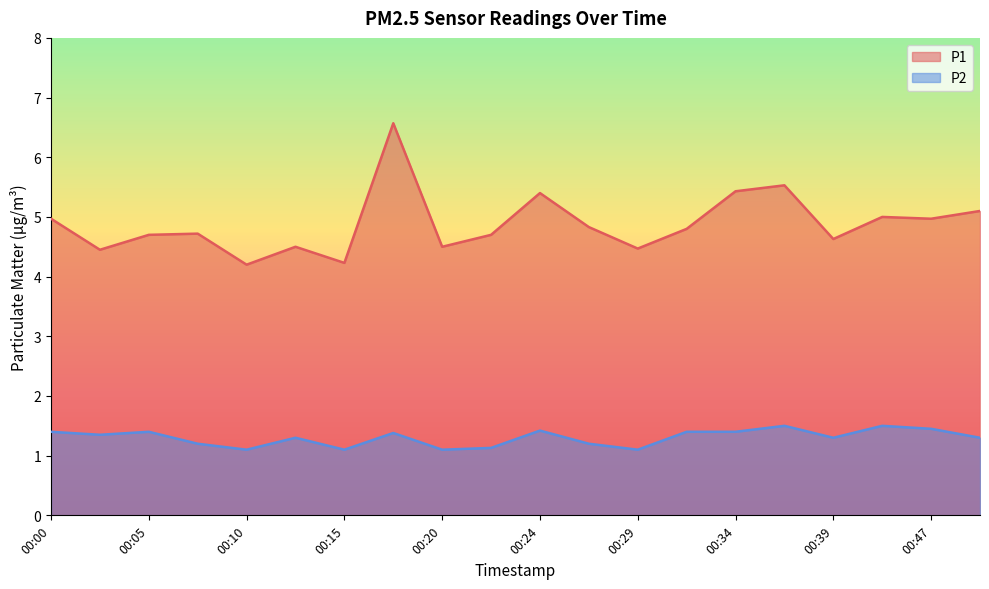

Rank the categories by P2 value from highest to lowest.

00:36, 00:41, 00:47, 00:24, 00:00, 00:05, 00:32, 00:34, 00:17, 00:03, 00:12, 00:39, 00:49, 00:07, 00:27, 00:22, 00:10, 00:15, 00:20, 00:29